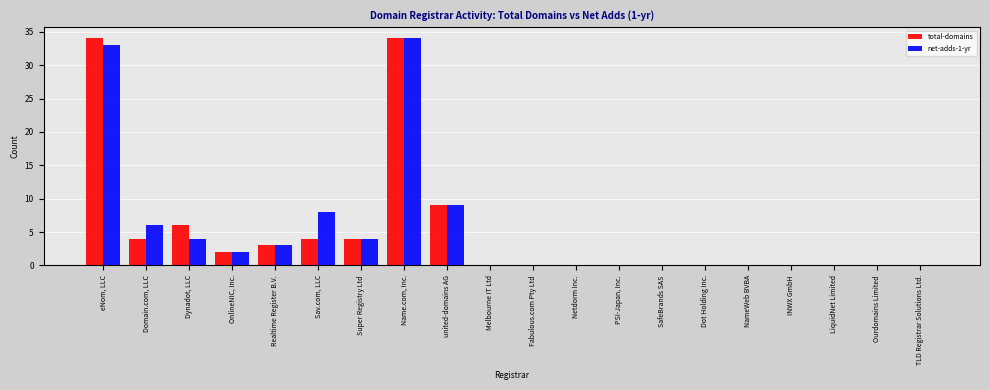

What is the total value across all series at united-domains AG?

18